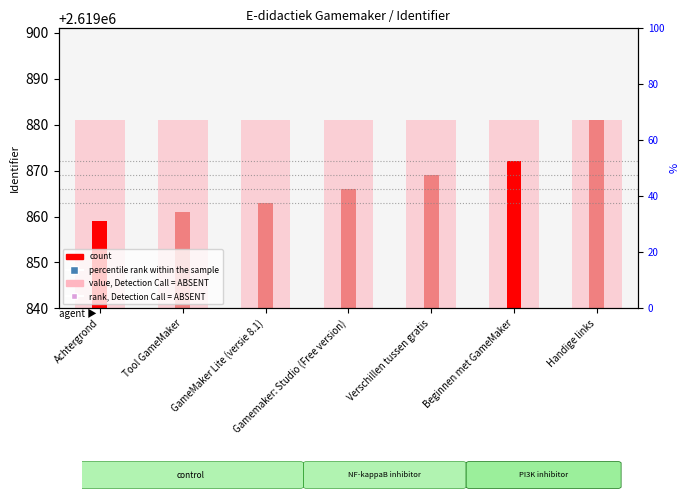

Which series contains the lowest Y value?

rank, Detection Call = ABSENT